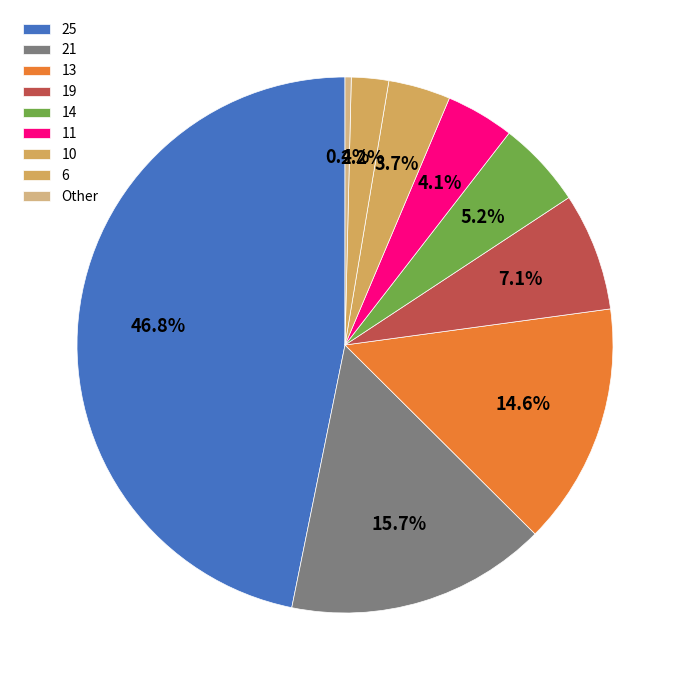

Count the number of slices in the pie.

9